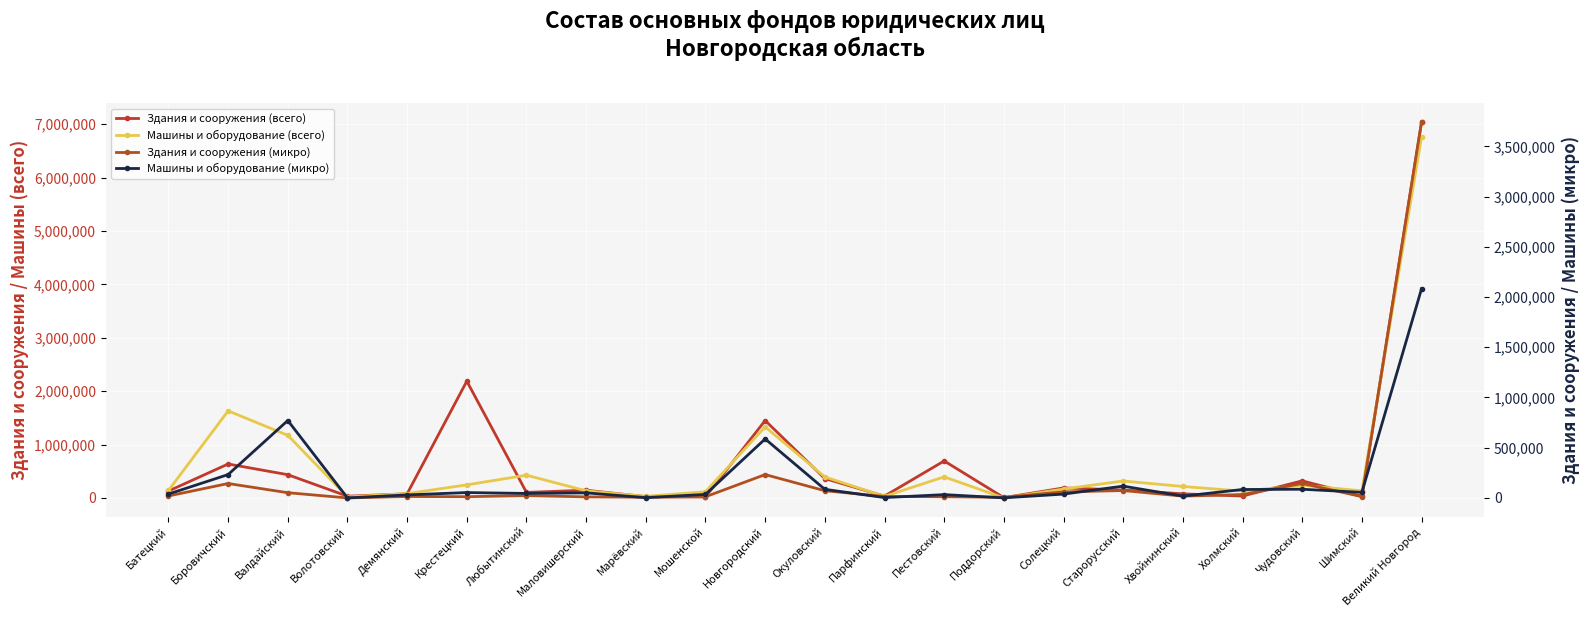

How many interior local valleys does the Машины и оборудование (всего) series have?

6